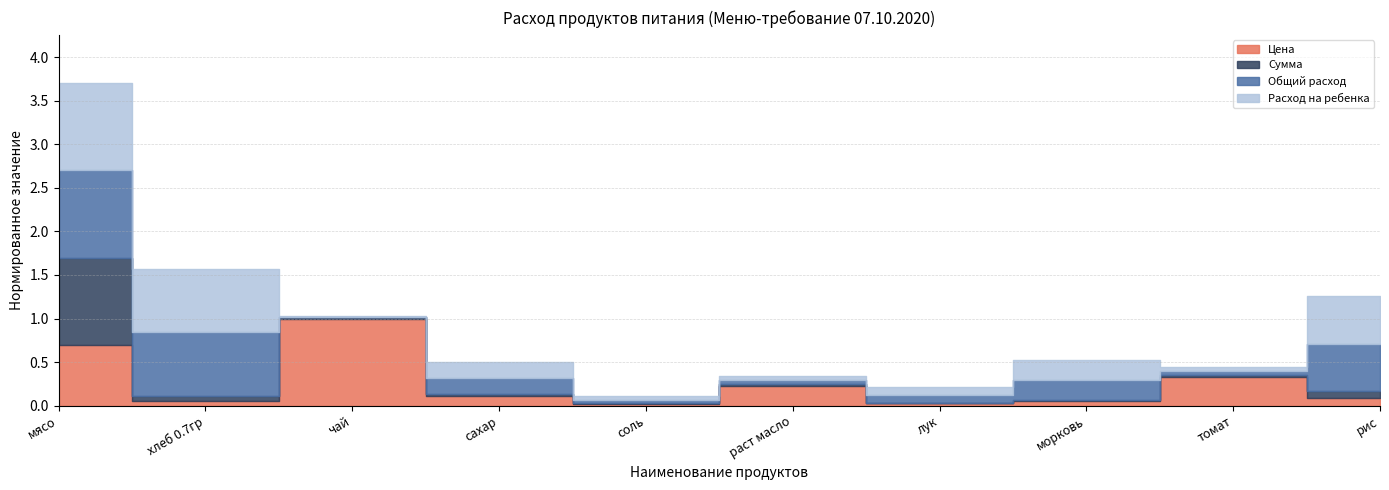

What position from the right is чай?

8